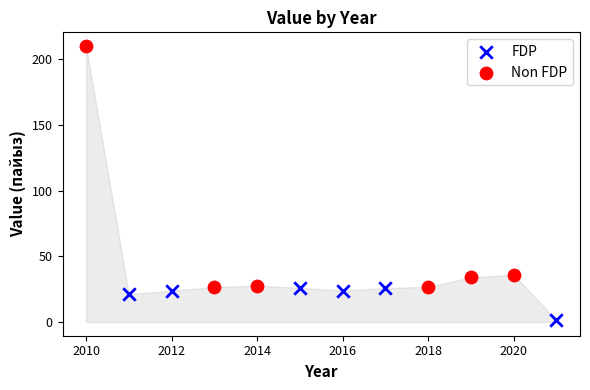

Which series contains the lowest Y value?

FDP